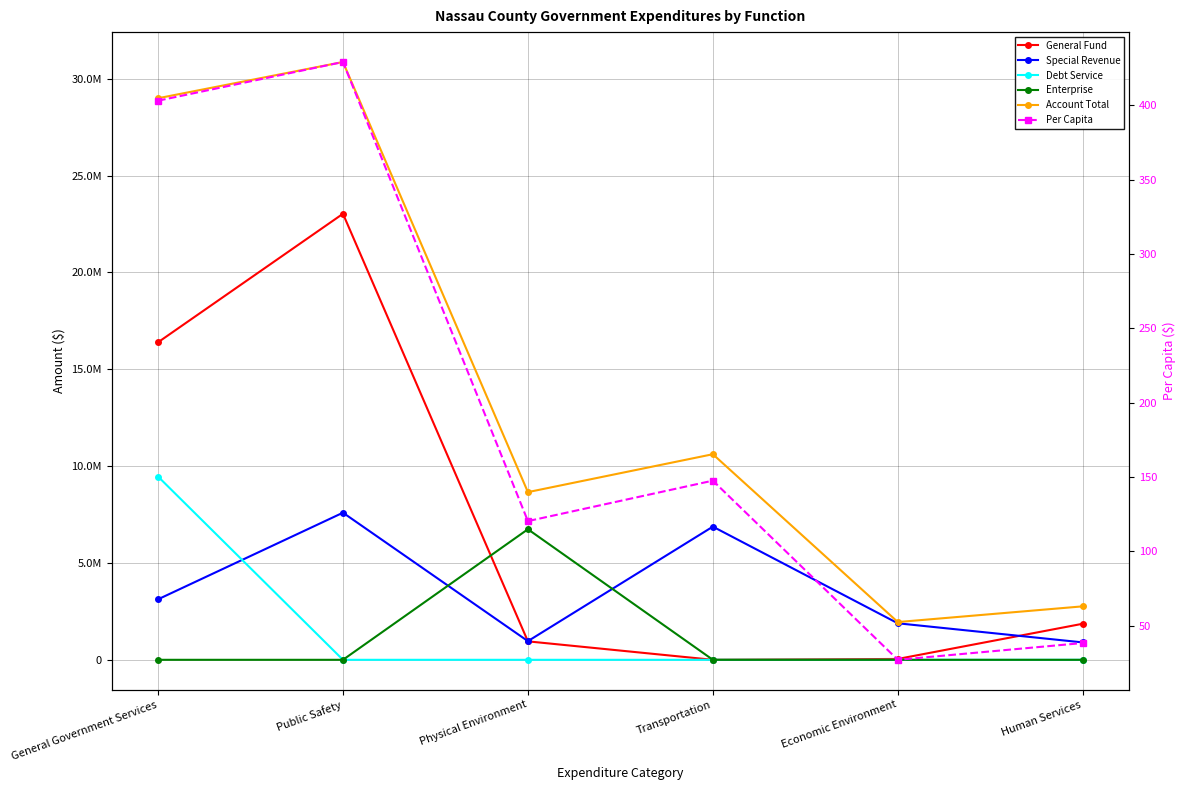

Reading right to left, what are all the values shown in this chart?

General Fund: Human Services=1861746.0	Economic Environment=44016.0	Transportation=0.0	Physical Environment=952703.0	Public Safety=23027741.0	General Government Services=16390799.0
Special Revenue: Human Services=898138.0	Economic Environment=1885261.0	Transportation=6875156.0	Physical Environment=963589.0	Public Safety=7594999.0	General Government Services=3122423.0
Debt Service: Human Services=0.0	Economic Environment=0.0	Transportation=0.0	Physical Environment=0.0	Public Safety=0.0	General Government Services=9461748.0
Enterprise: Human Services=0.0	Economic Environment=0.0	Transportation=0.0	Physical Environment=6740508.0	Public Safety=0.0	General Government Services=0.0
Account Total: Human Services=2759884.0	Economic Environment=1949196.0	Transportation=10613878.0	Physical Environment=8656800.0	Public Safety=30862520.0	General Government Services=28991174.0
Per Capita: Human Services=38.4	Economic Environment=27.1	Transportation=147.6	Physical Environment=120.4	Public Safety=429.1	General Government Services=403.1